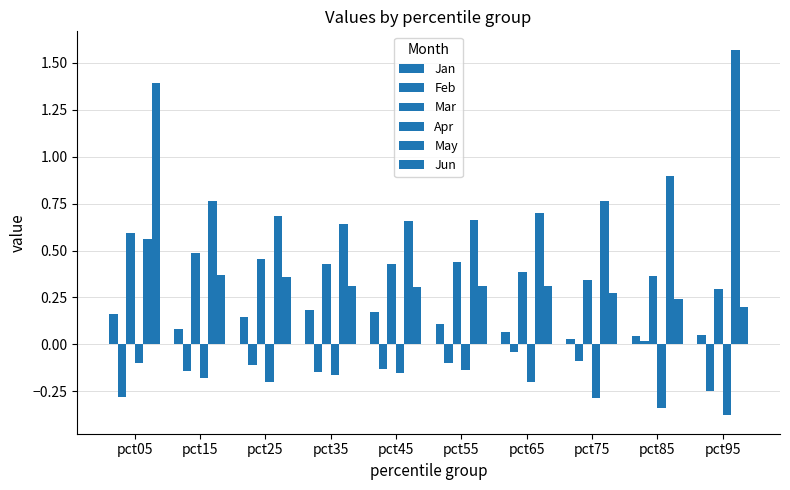

What is the sum of the Apr values at pct25 and pct95?

-0.6